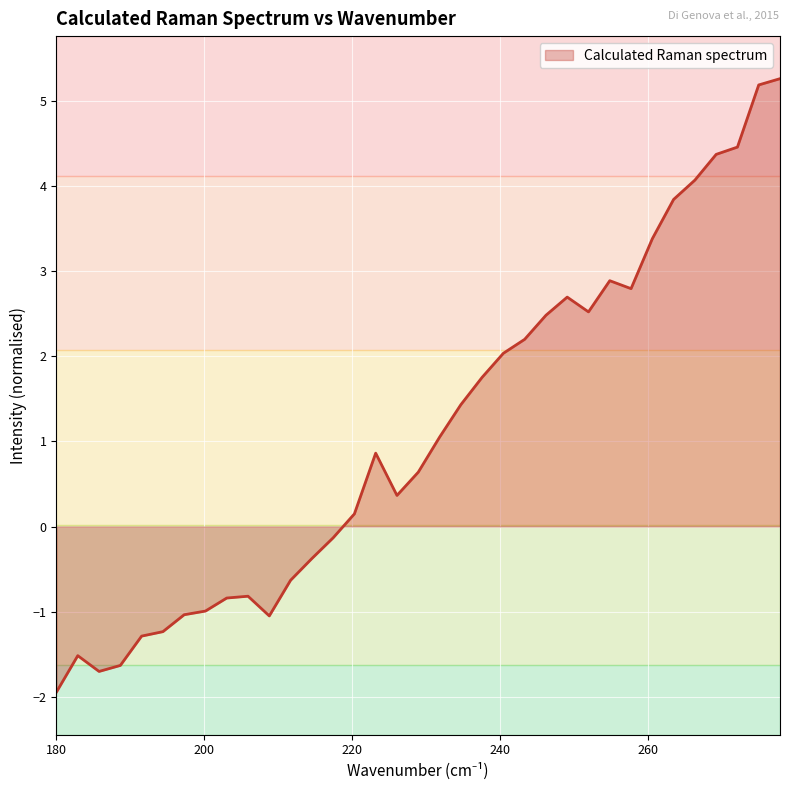

Does the chart display data point markers on the line(s)?

No